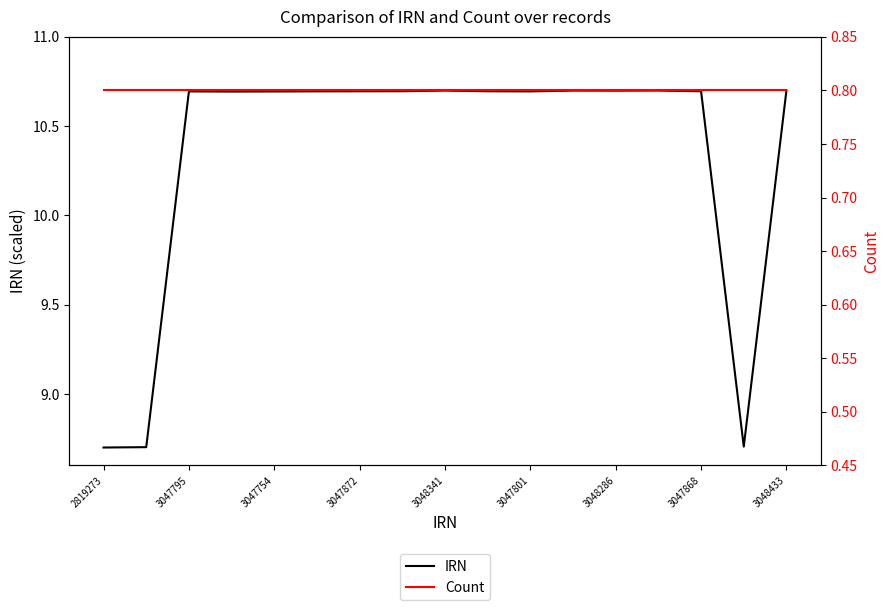

What is the total value across all series at 3047801?

11.5